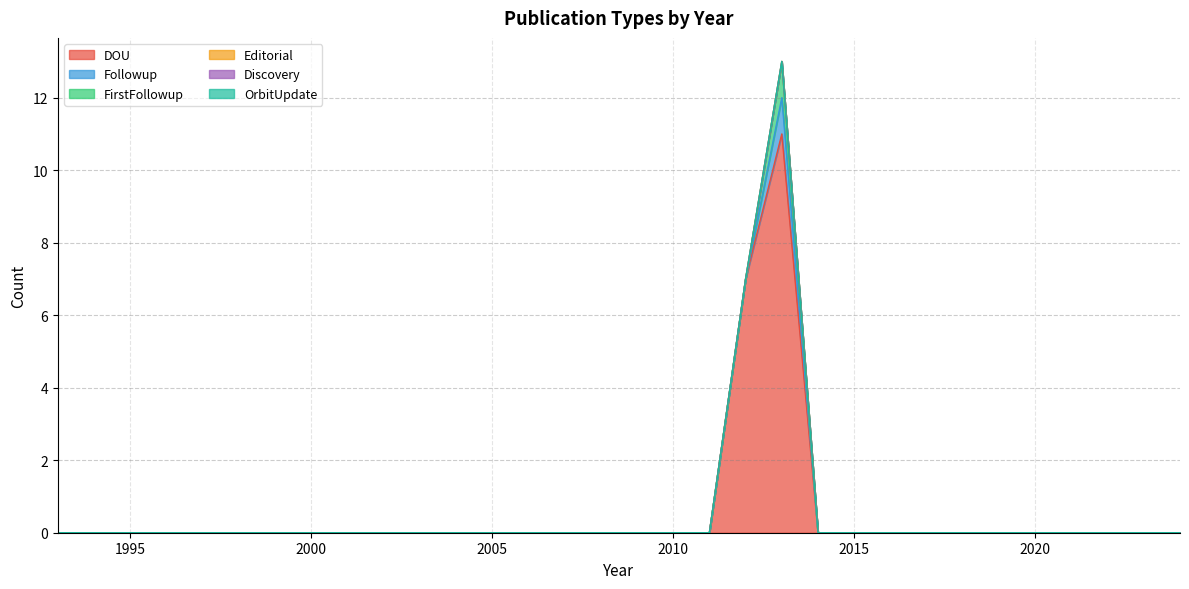

True or false: DOU and FirstFollowup cross at least once.

False